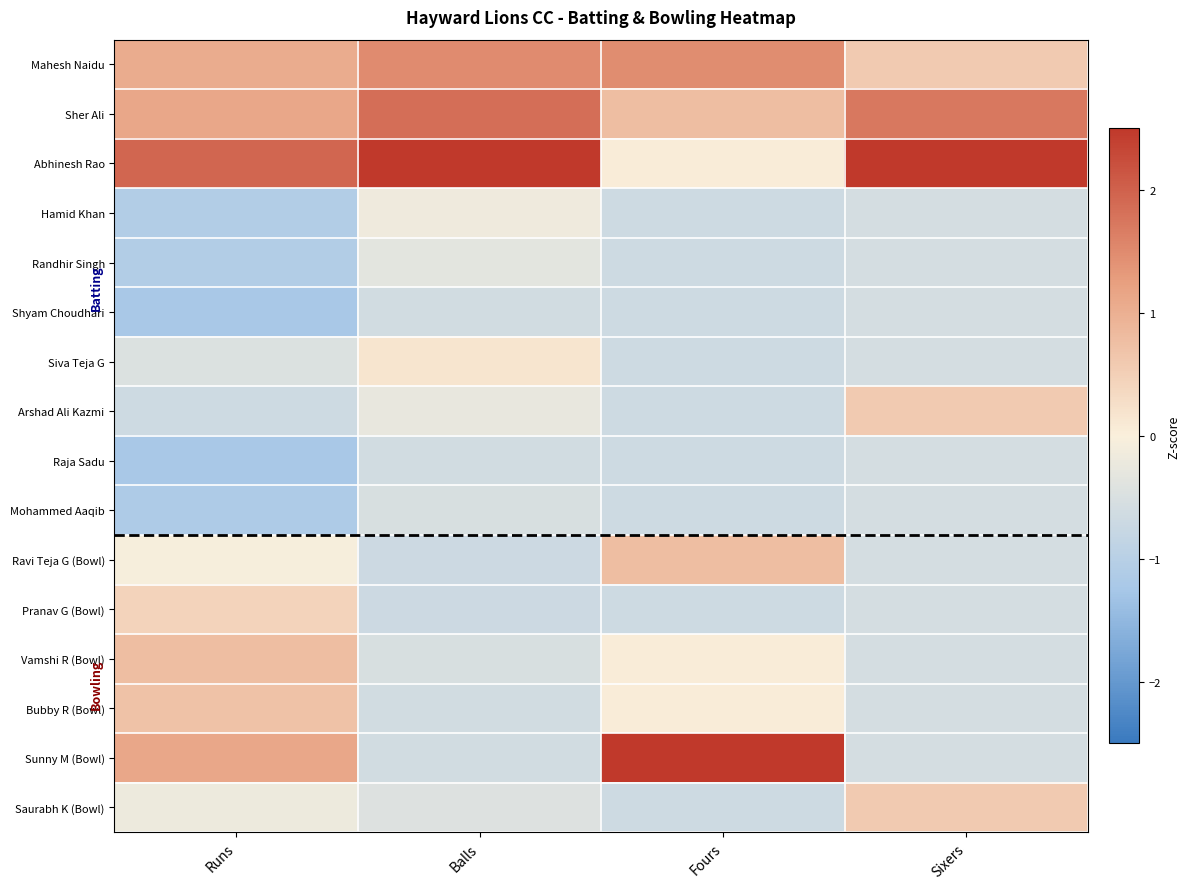

Which has a higher value, Sixers or Runs?

Runs